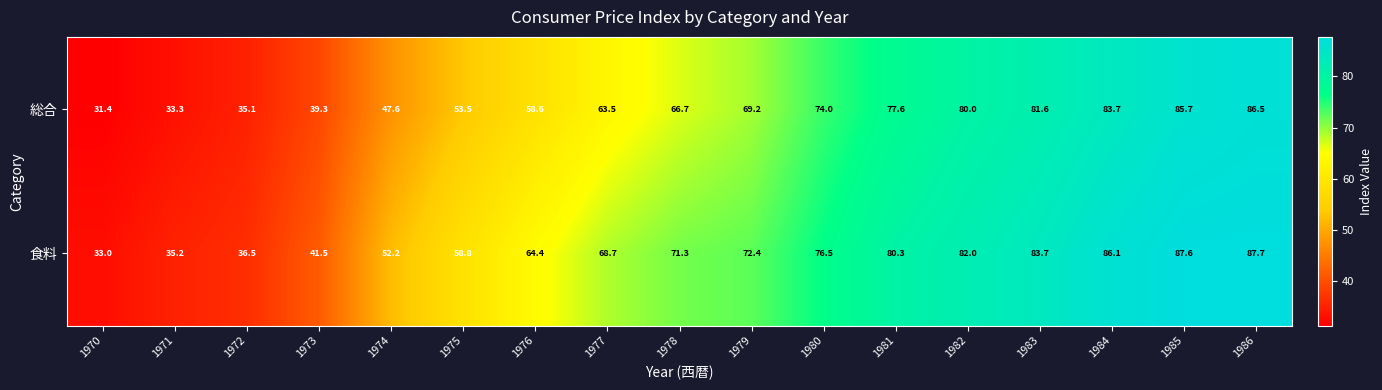

True or false: 食料 has a value of 72.4 at 1979.

True